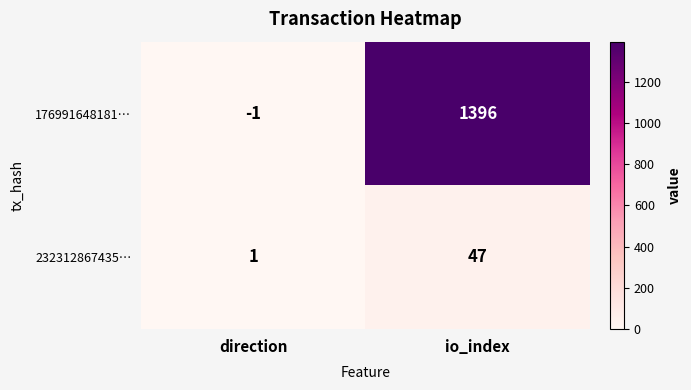

What is the highest value of the 176991648181… series?

1396